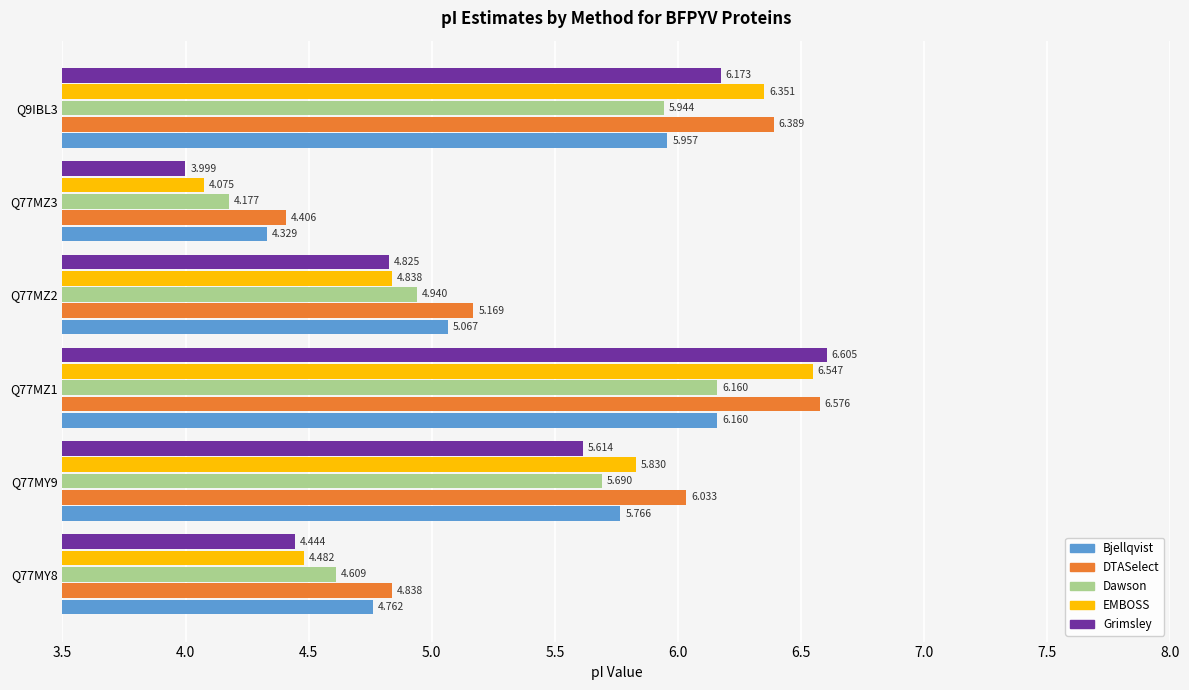

Which series has the largest range (max minus min)?

Grimsley